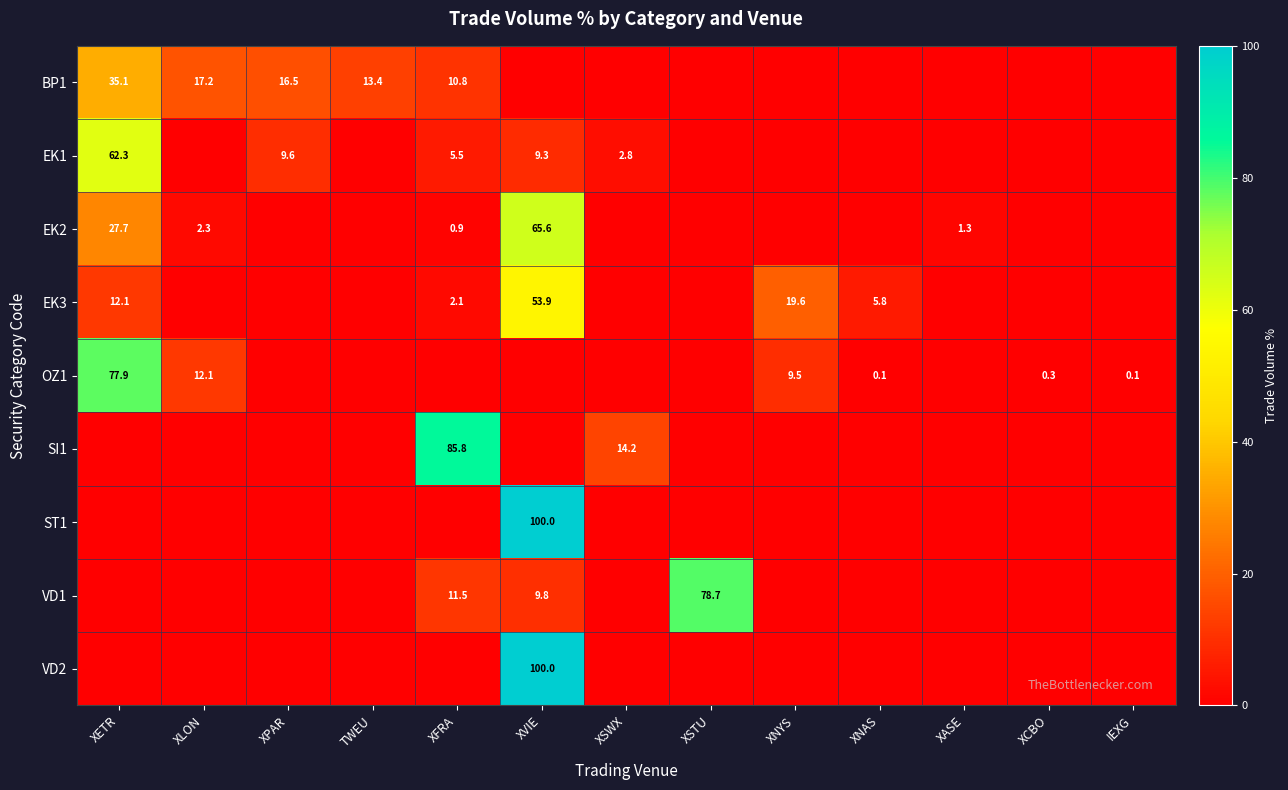

The value of EK1 at XVIE is 9.3. True or false?

True